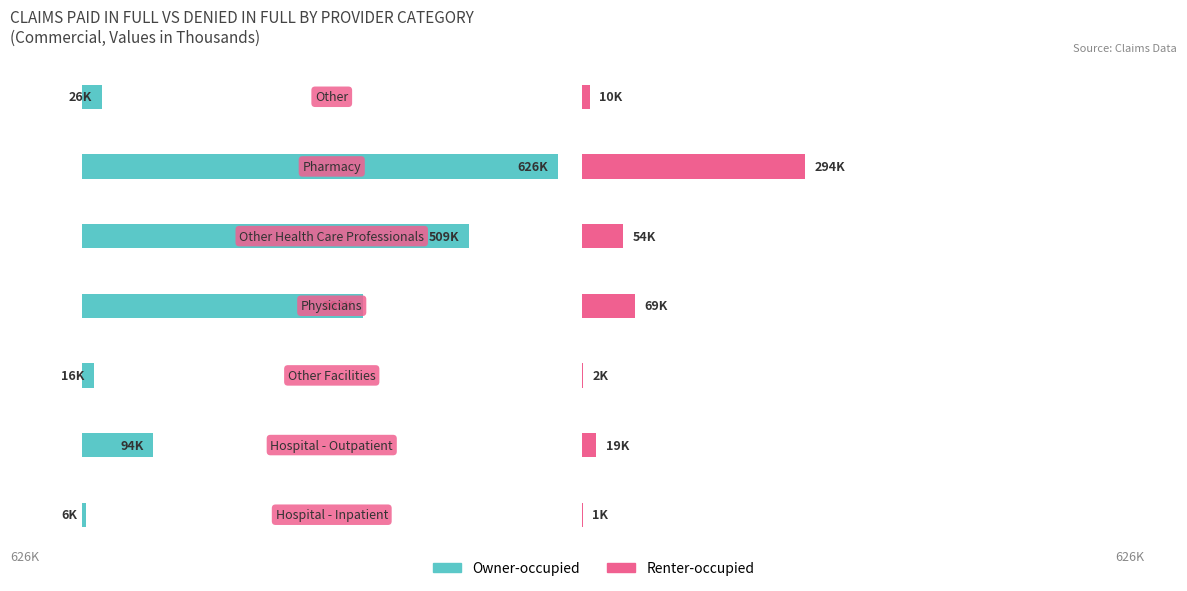

List the labels in order of Owner-occupied value, largest first.

5, 4, 3, 1, 6, 2, 0